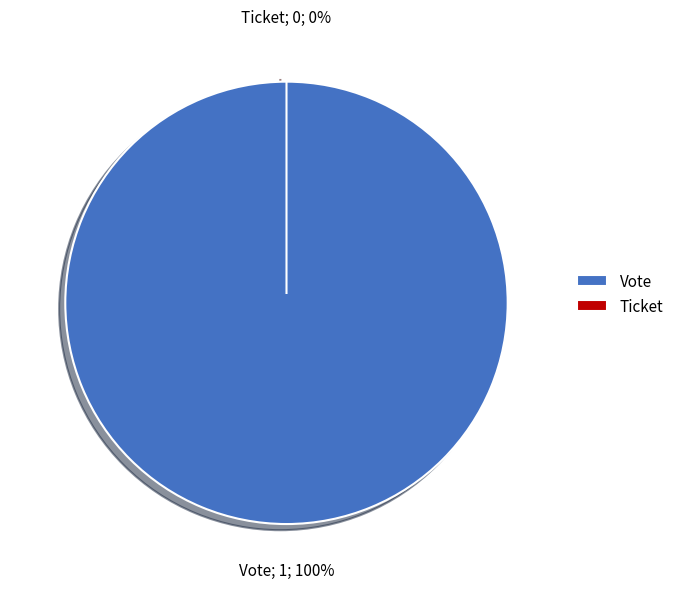

To the nearest percent, what is the combined percentage of Vote and Ticket?

100%